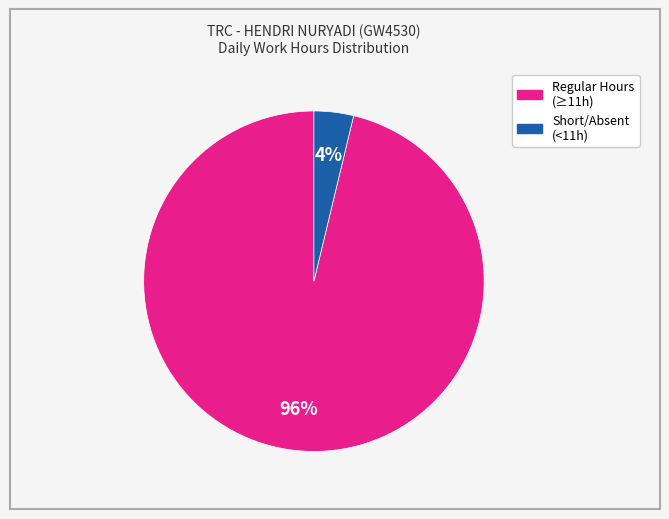

To the nearest percent, what is the difference between the largest and smallest slice percentages?

92%